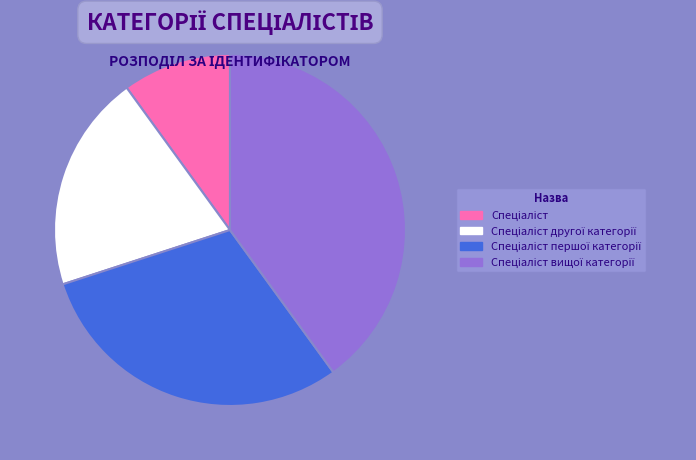

Does any single category account for the majority?

No